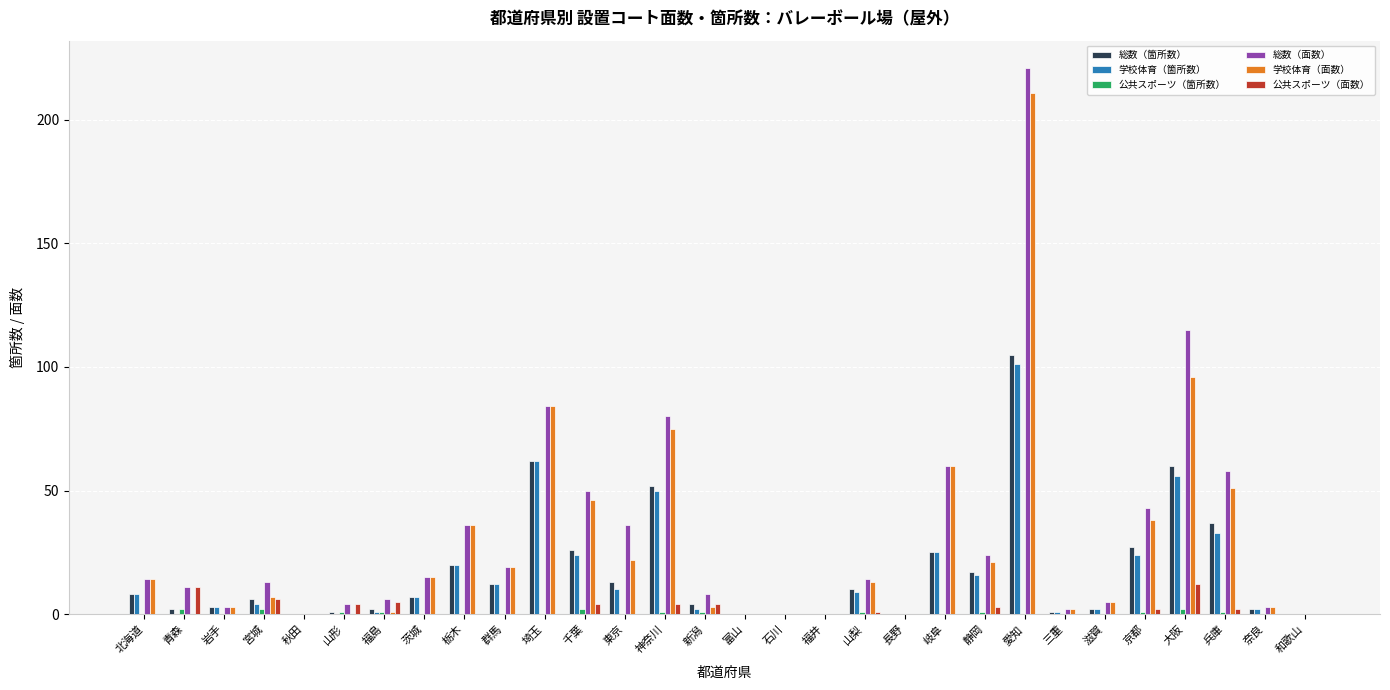

How many series are shown in this chart?

6